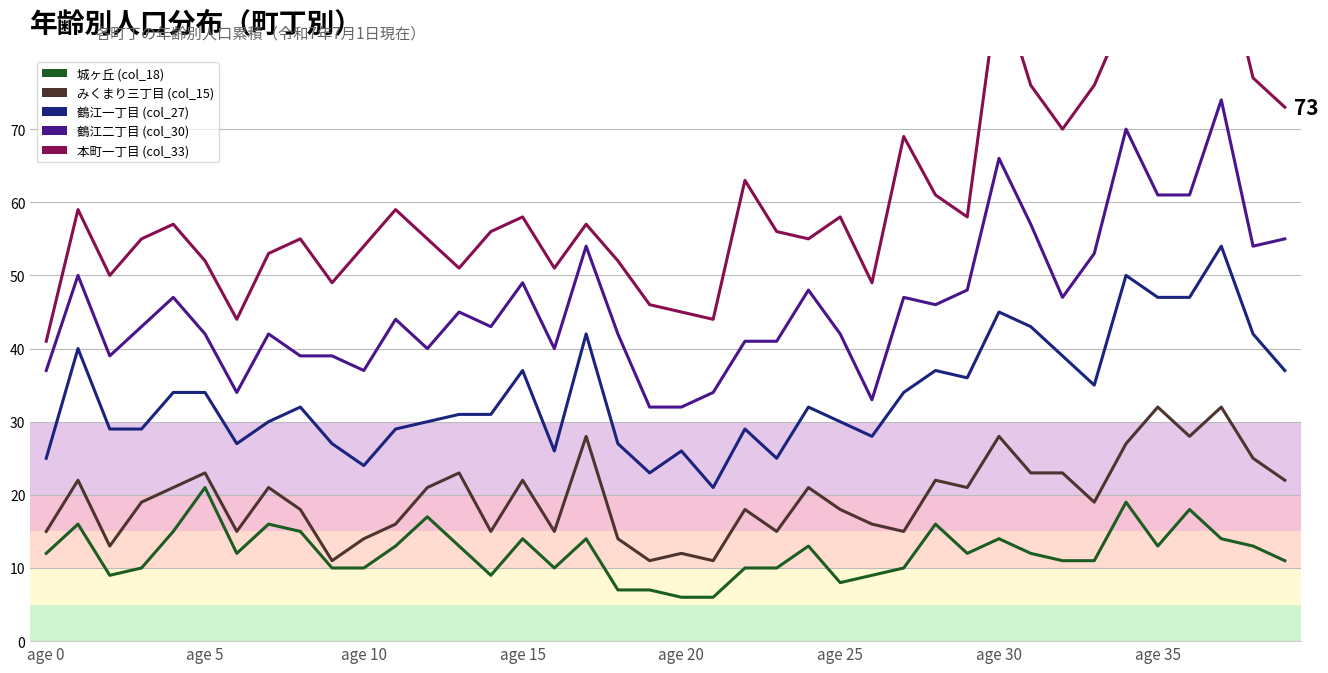

How many categories are shown in the chart?

40